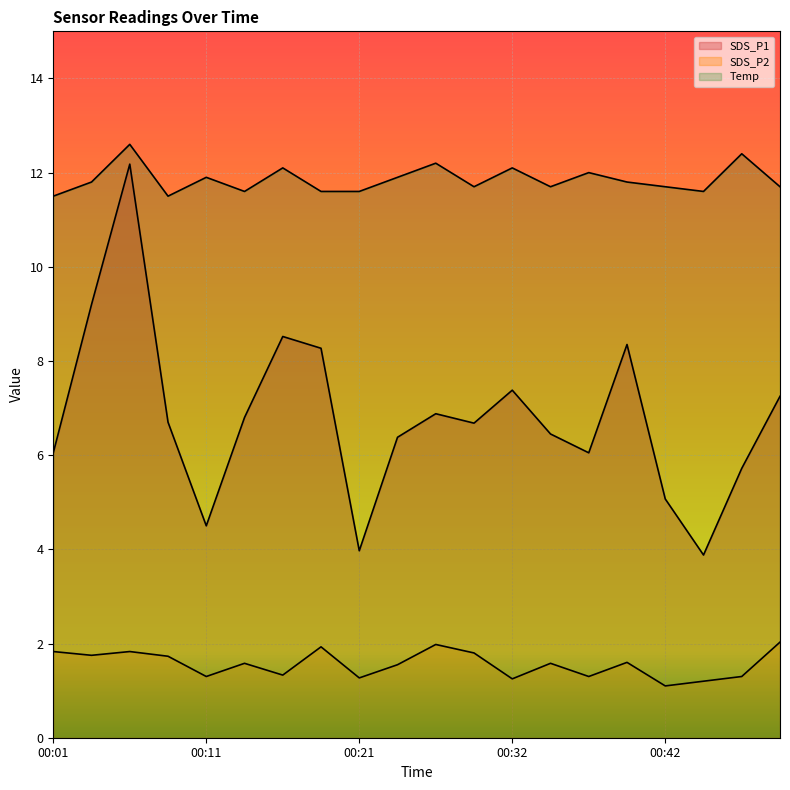

At which category is the sum across all series the highest?

00:06